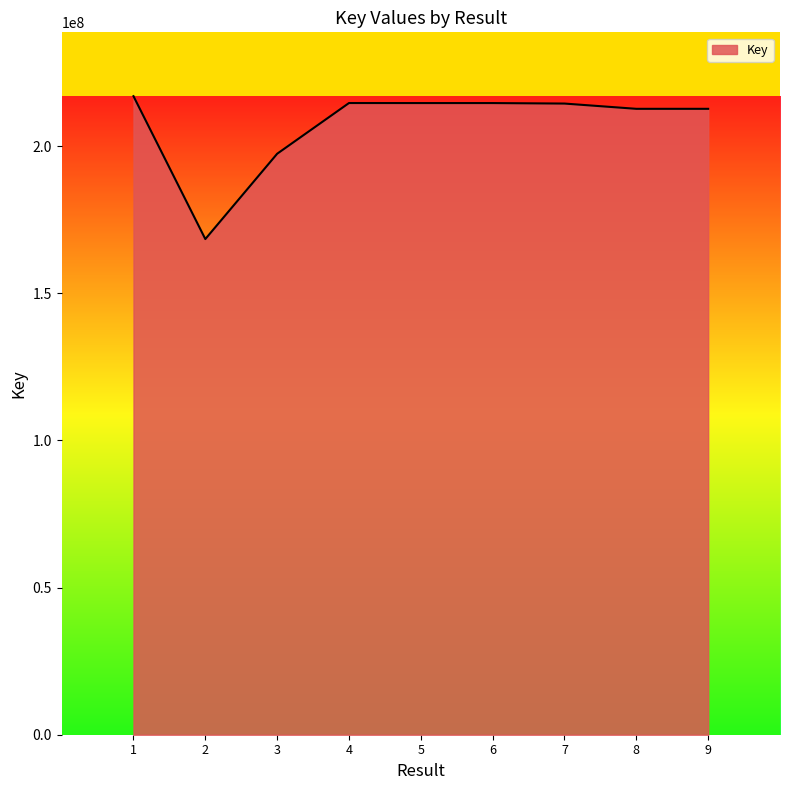

What is the ratio of the value at 5 to the value at 3?

1.1